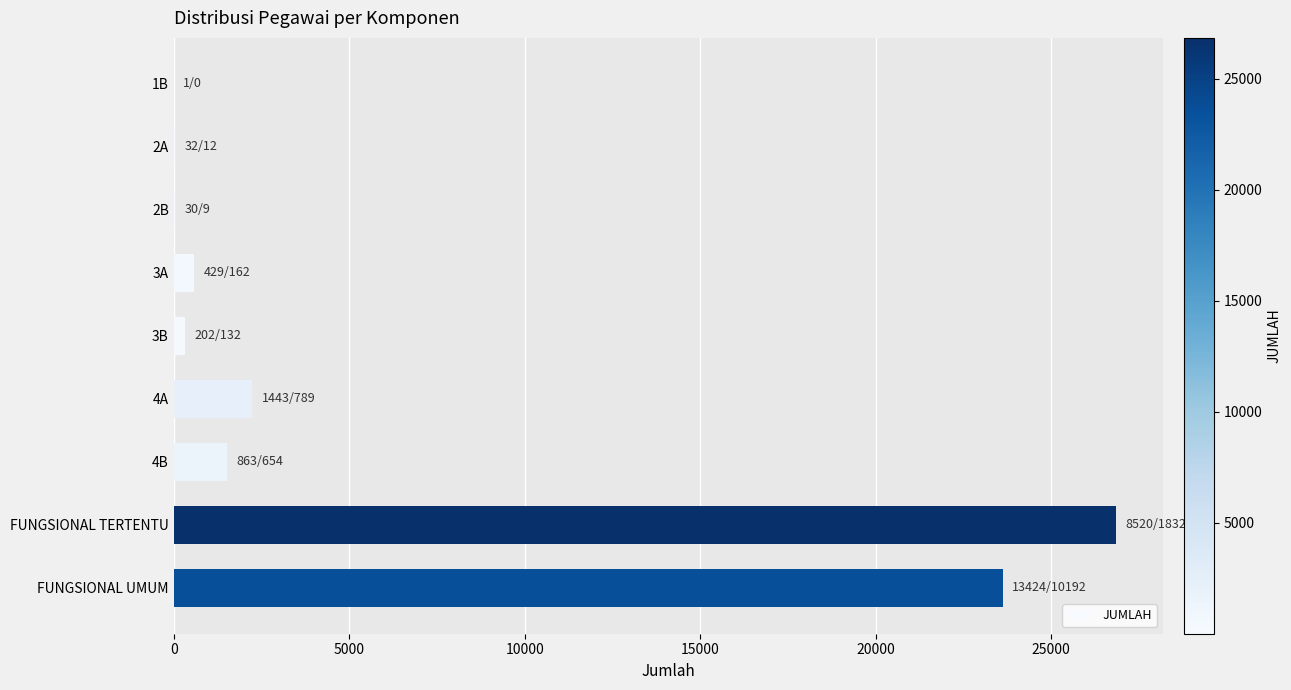

What is the sum of all values?

55221